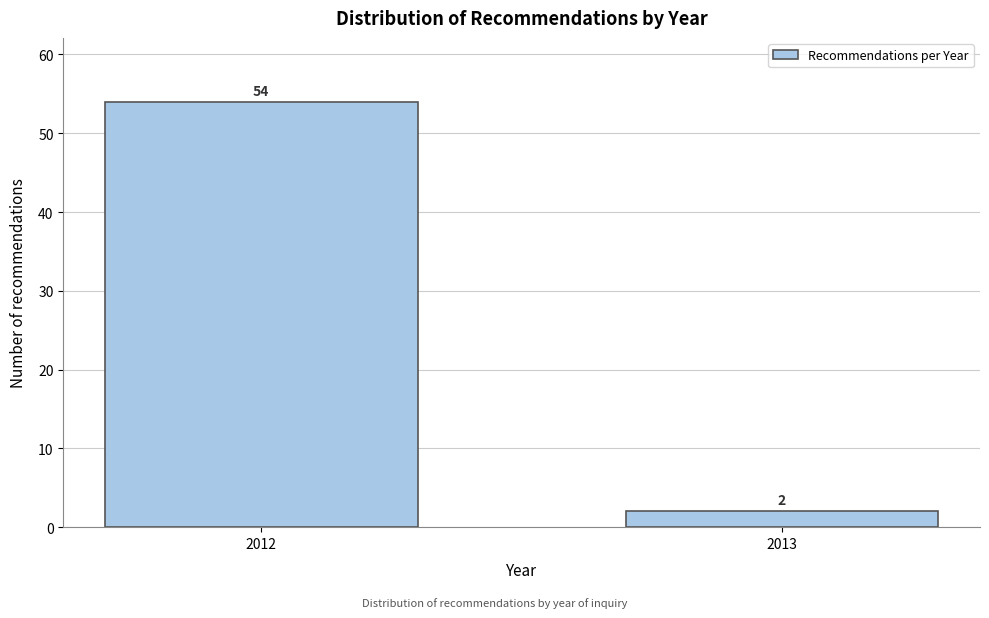

Reading right to left, list all the values displayed in this chart.

2	54